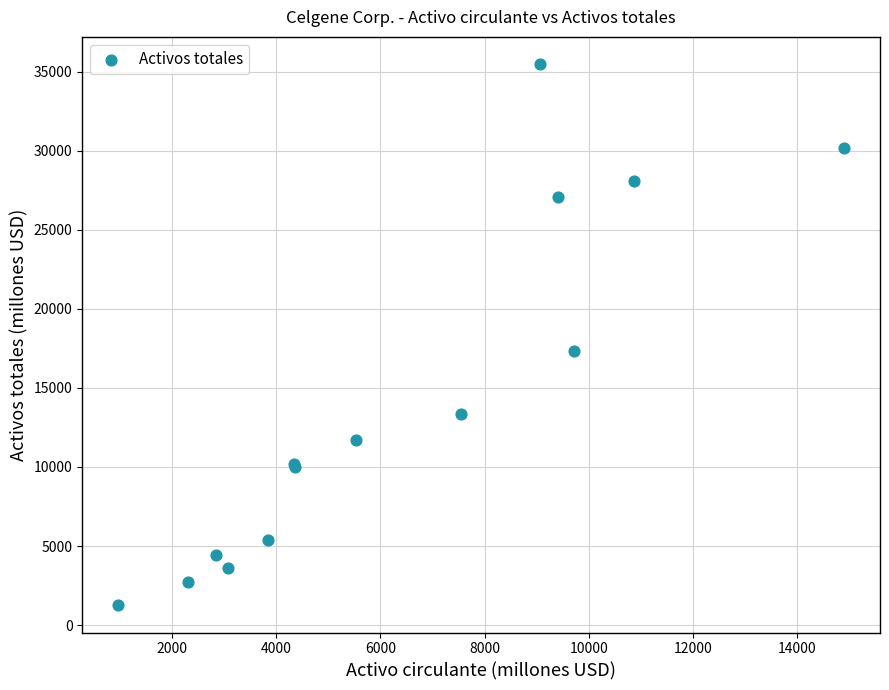

What Y value in the scatter plot is closest to 18363?

17340